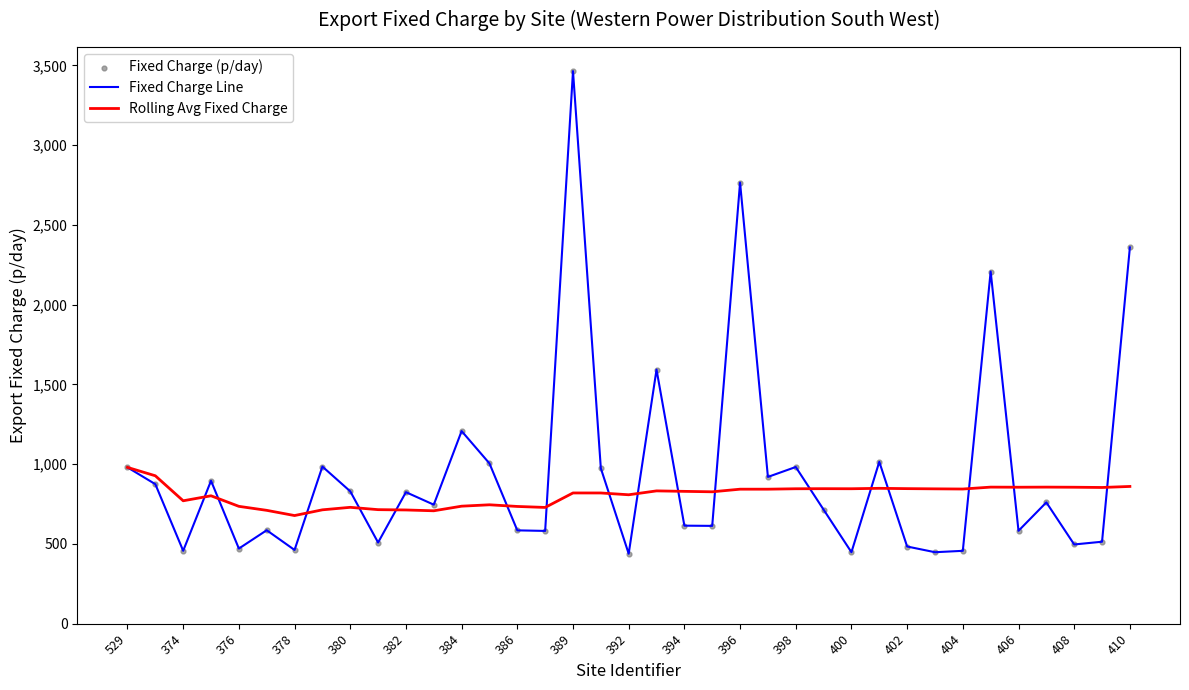

Which series has the largest total across all categories?

Fixed Charge Line